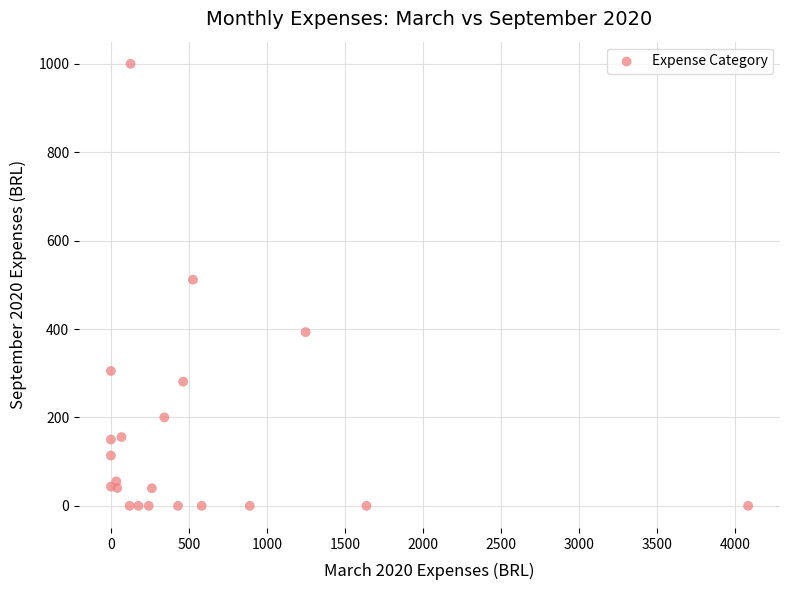

What Y value in the scatter plot is closest to 500?

511.6